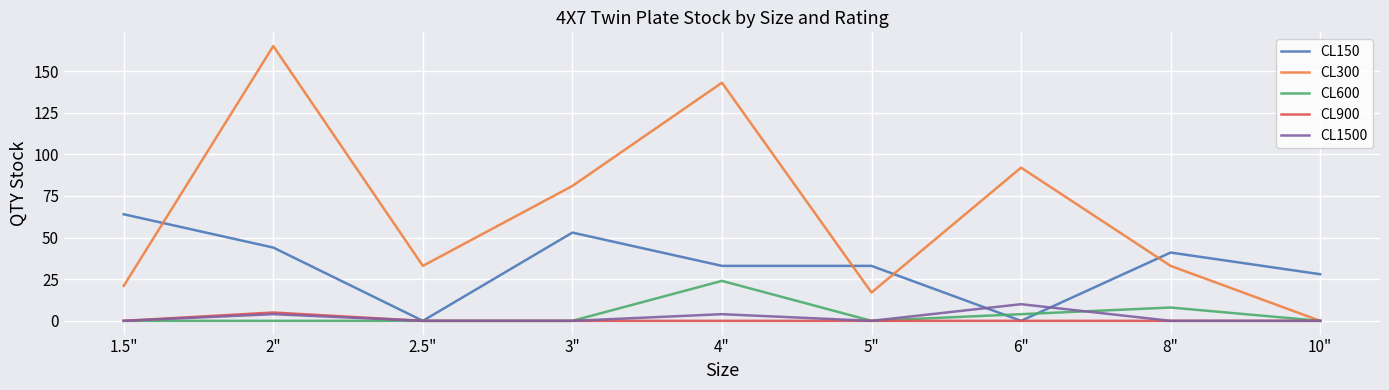

Between 6" and 10", which series saw the biggest shift?

CL300